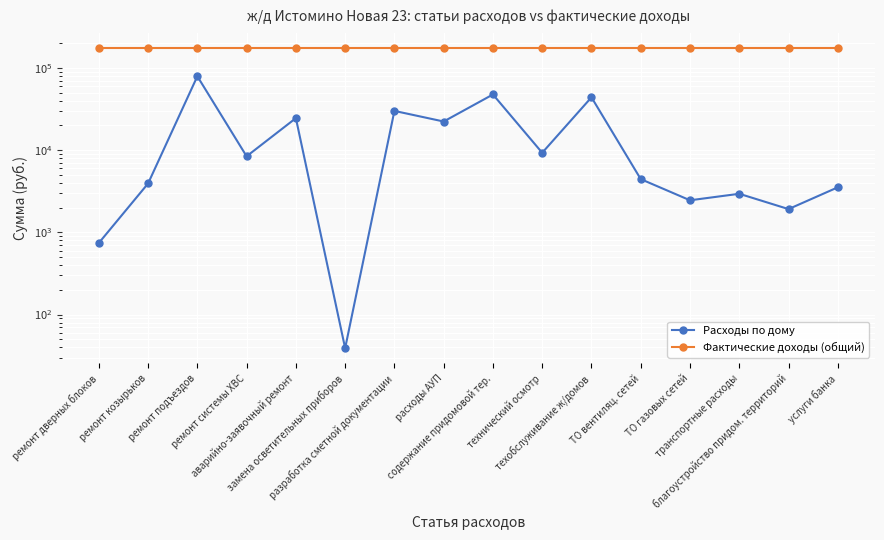

Rank the series at разработка сметной документации from lowest to highest value.

Расходы по дому, Фактические доходы (общий)